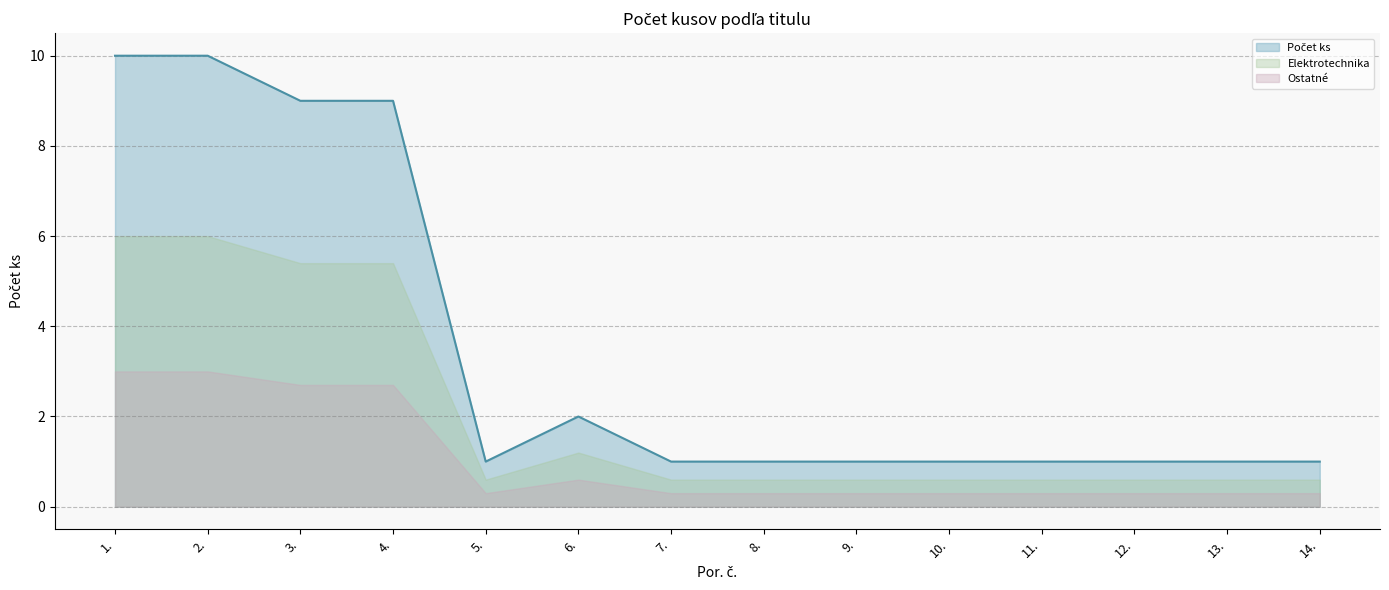

True or false: the data shows 1 at 11..

True